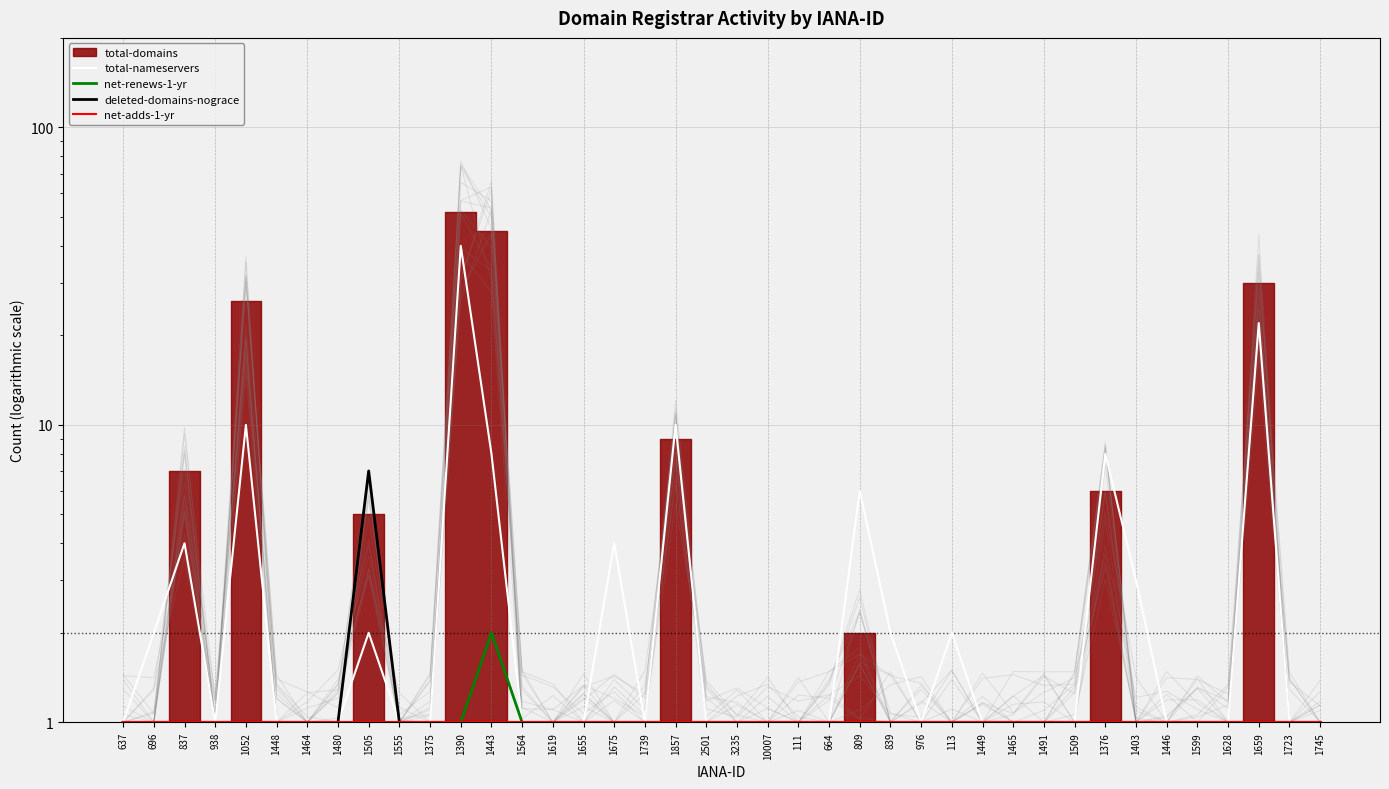

True or false: total-nameservers and deleted-domains-nograce intersect in this chart.

False